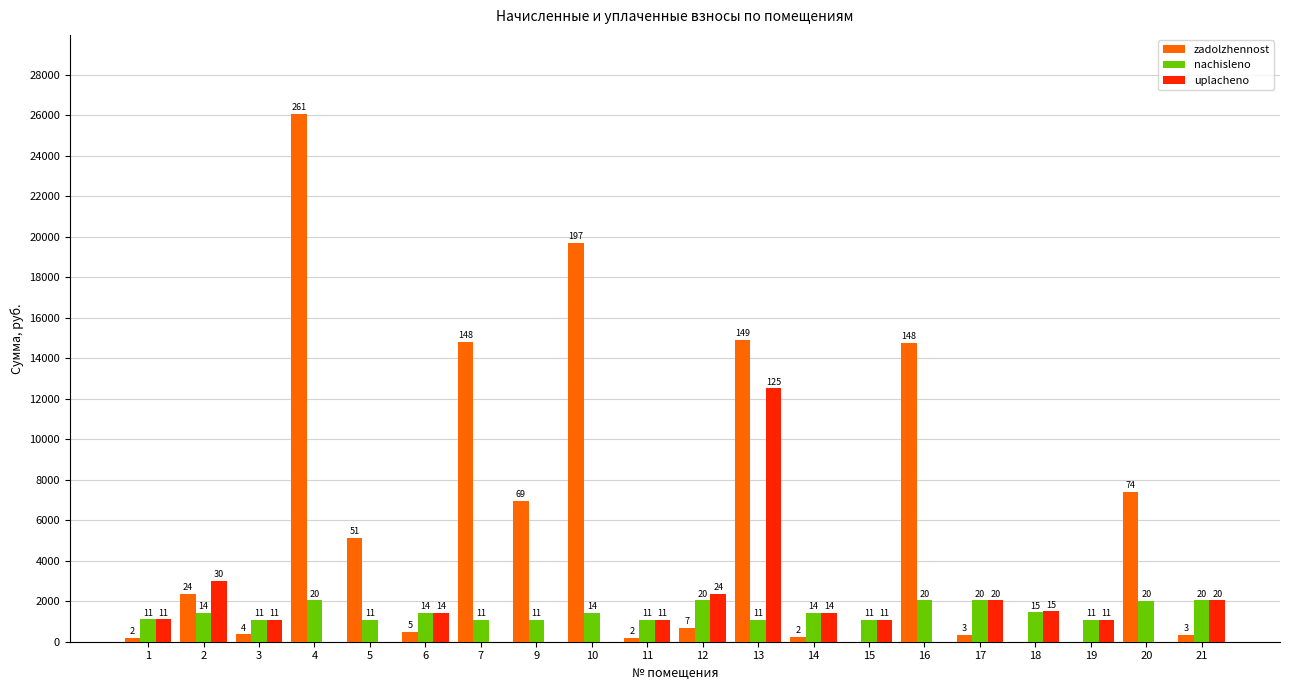

How many groups of bars are there?

20